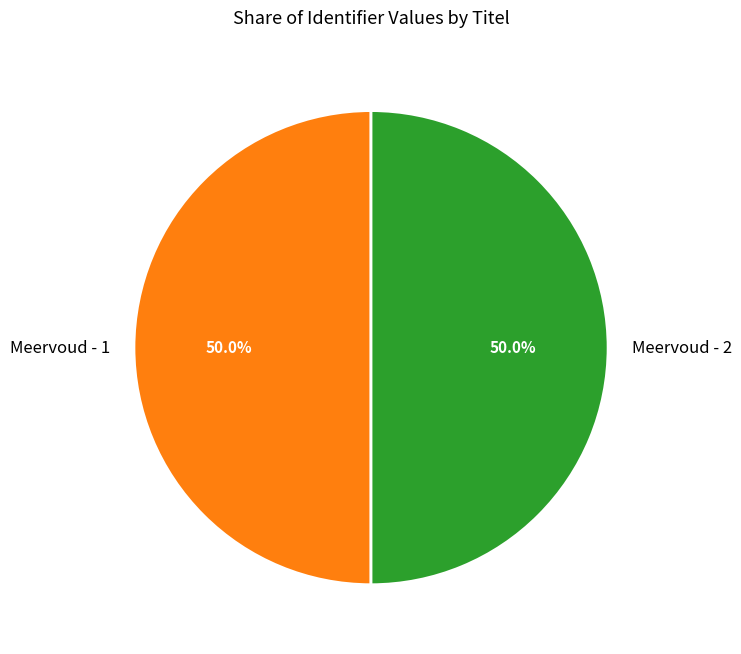

What is the ratio of the value at Meervoud - 2 to the value at Meervoud - 1?

1.0